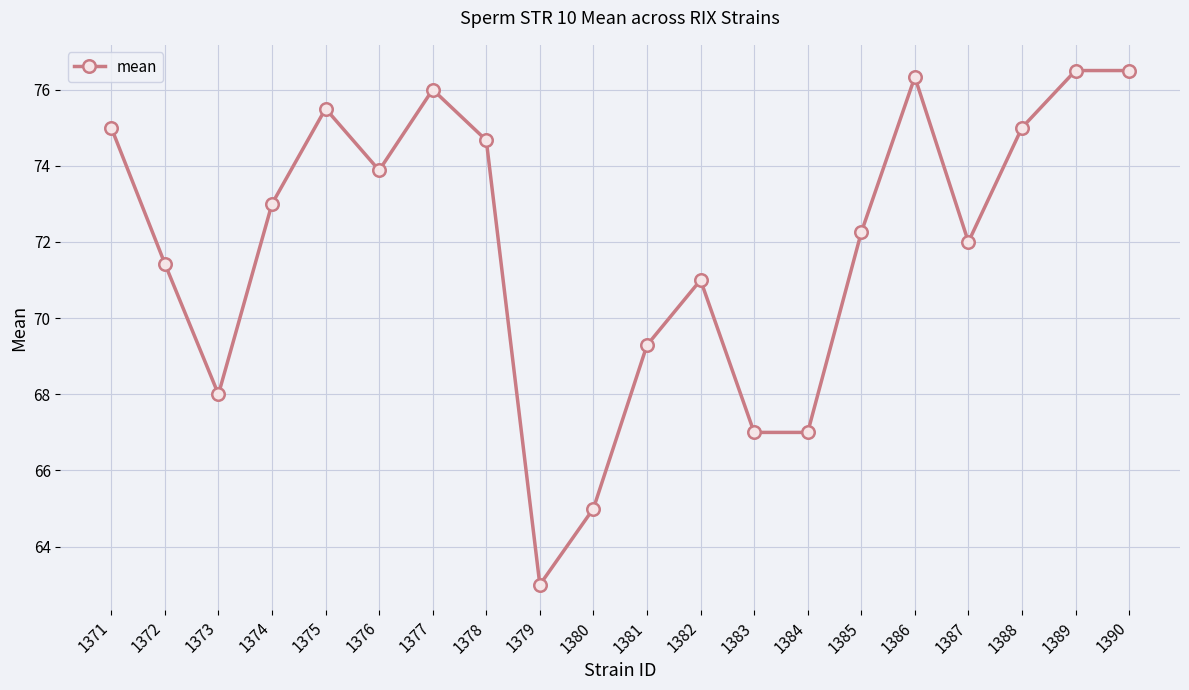

Where is the first local minimum?

1373